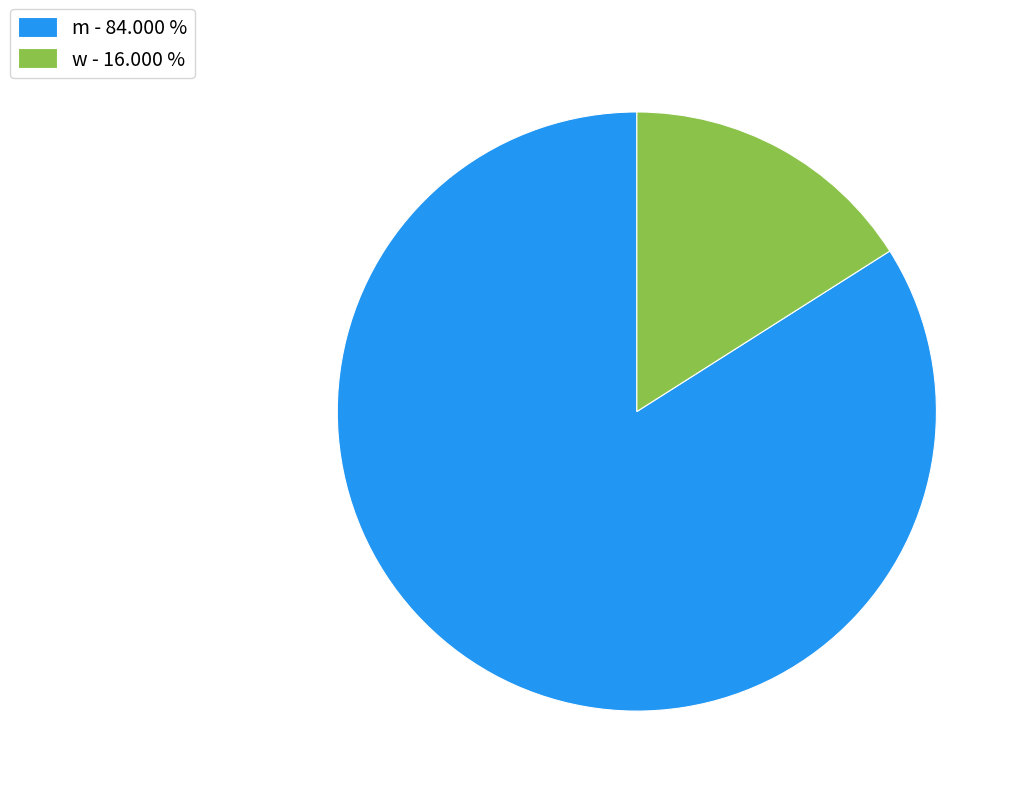

Count the number of slices in the pie.

2